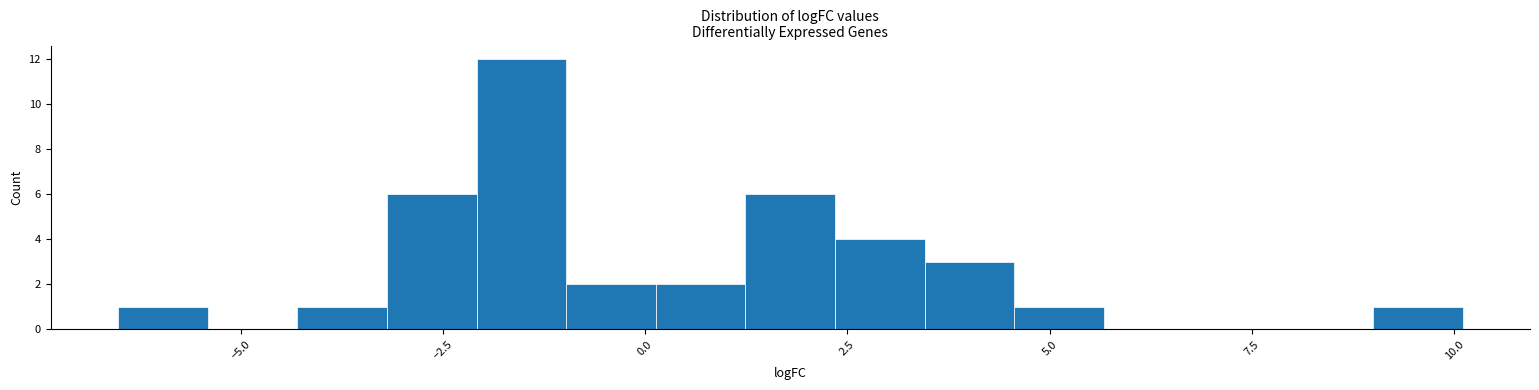

Read against the x-axis, roughly where is the centre of the tallest bar?

-1.5